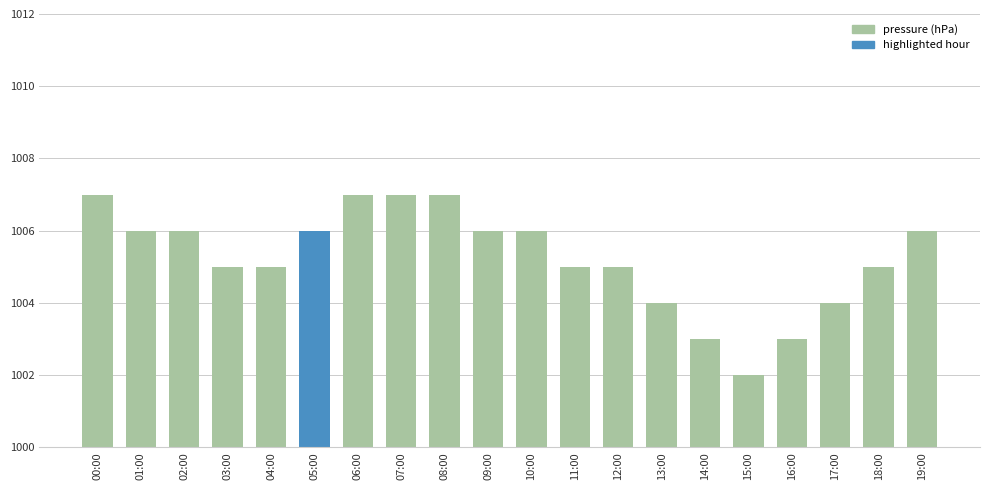

Where does the data first go above 1006?

00:00